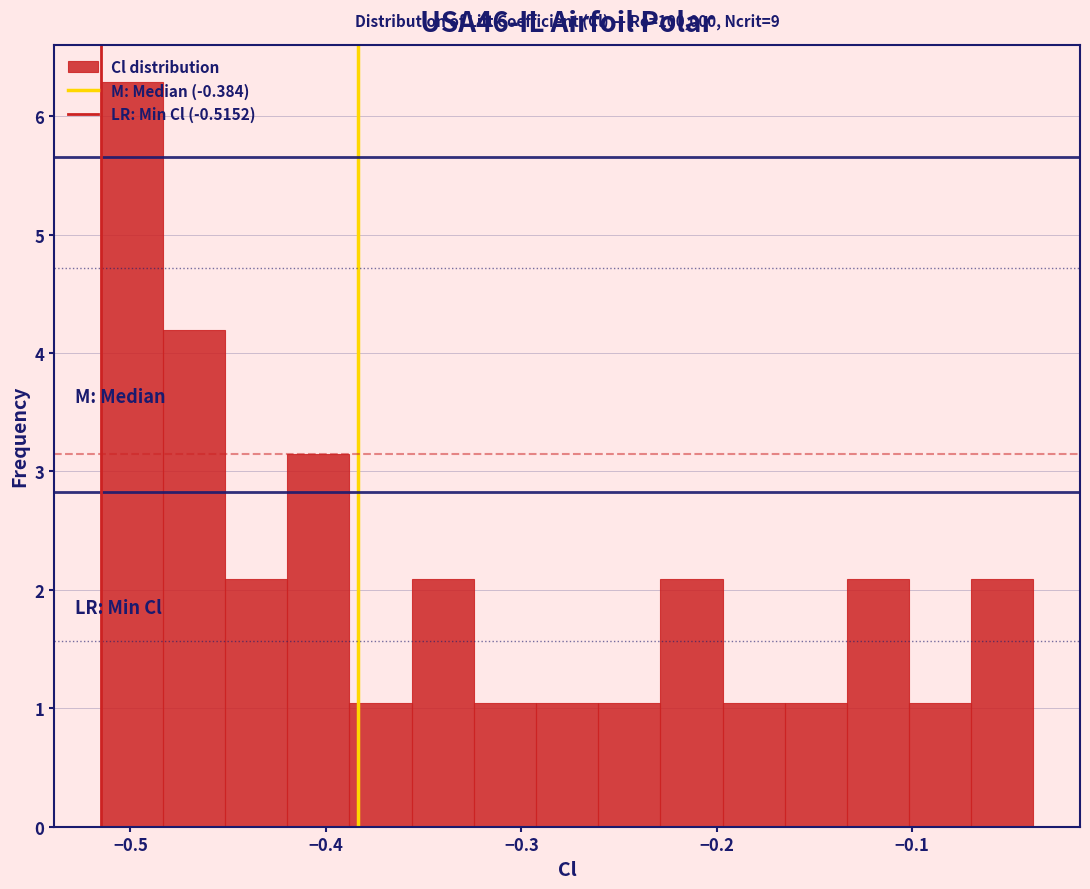

Around what value on the x-axis is the tallest bar? Give the approximate position of its centre, as read against the axis.

-0.50